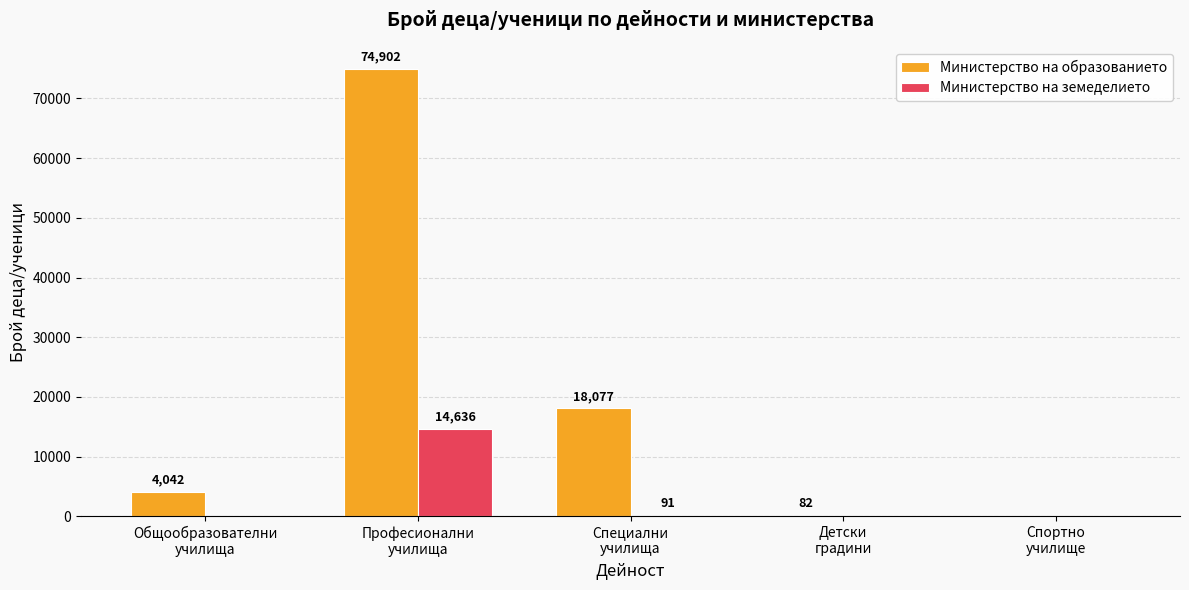

Which series has the largest total across all categories?

Министерство на образованието